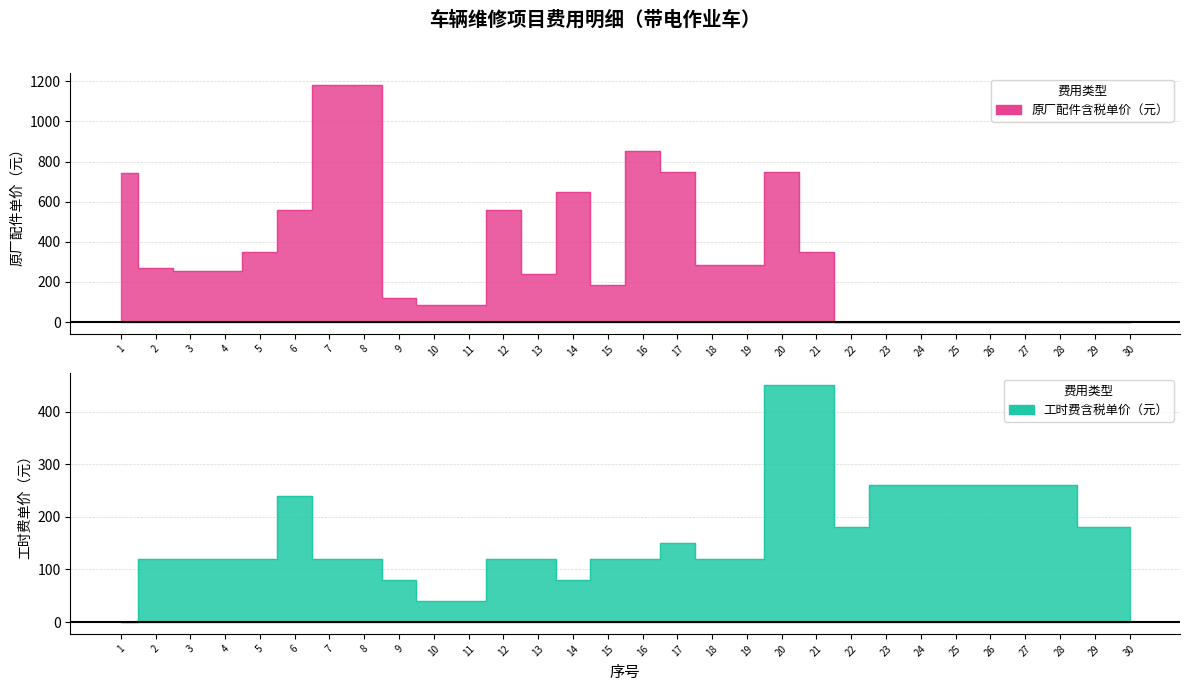

Which series ends up on top after the final intersection of 原厂配件含税单价（元） and 工时费含税单价（元）?

工时费含税单价（元）